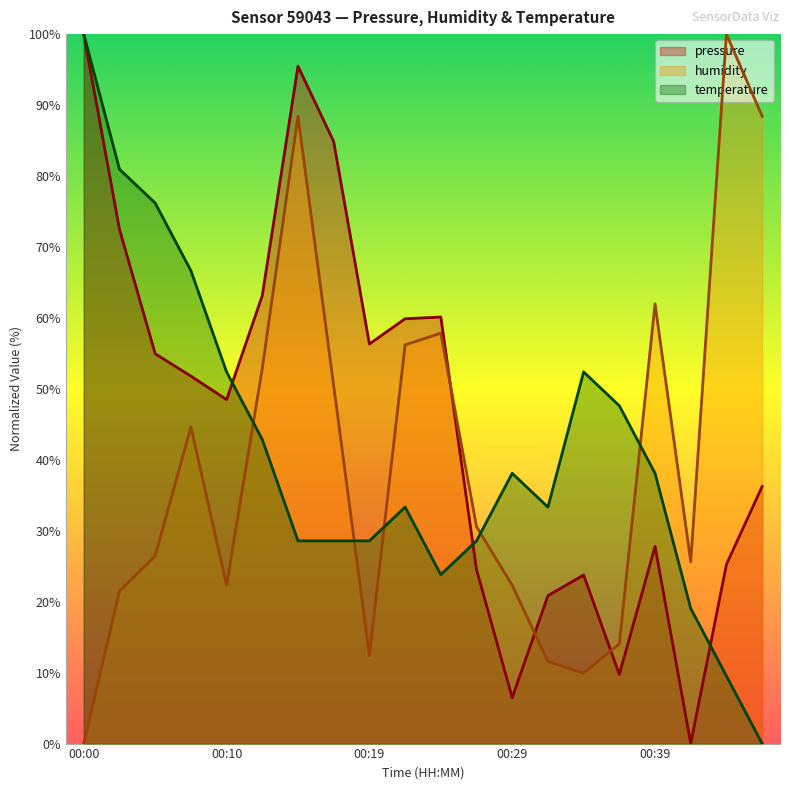

What is the value of the temperature point at the 13th from the left?

38.1